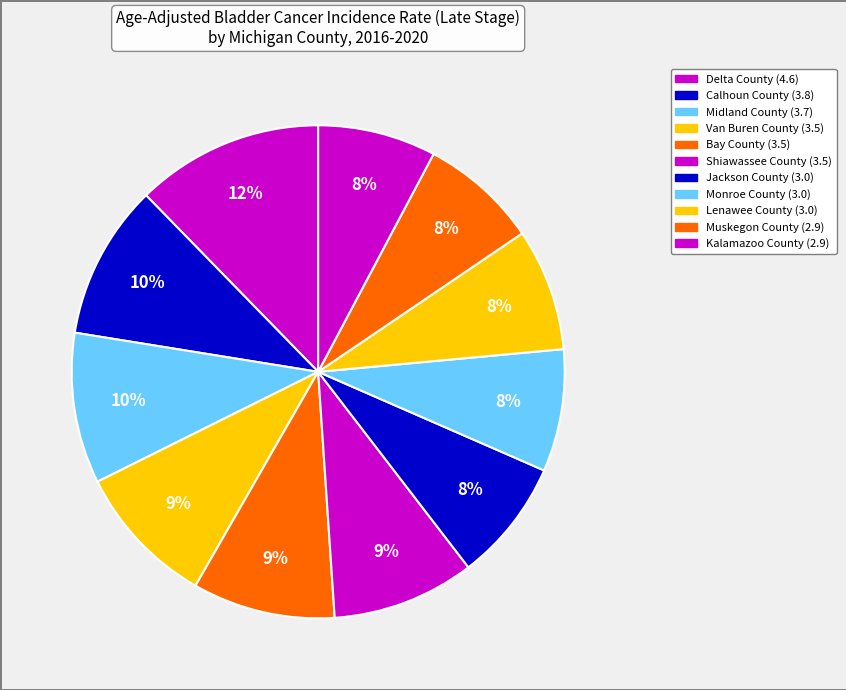

Rank the categories by value from lowest to highest.

Muskegon County, Kalamazoo County, Jackson County, Monroe County, Lenawee County, Van Buren County, Bay County, Shiawassee County, Midland County, Calhoun County, Delta County